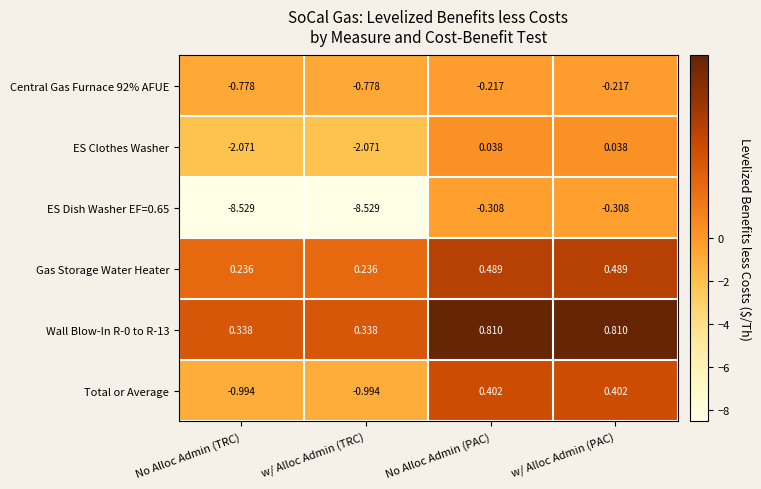

At which label does Total or Average first exceed 0?

No Alloc Admin (PAC)